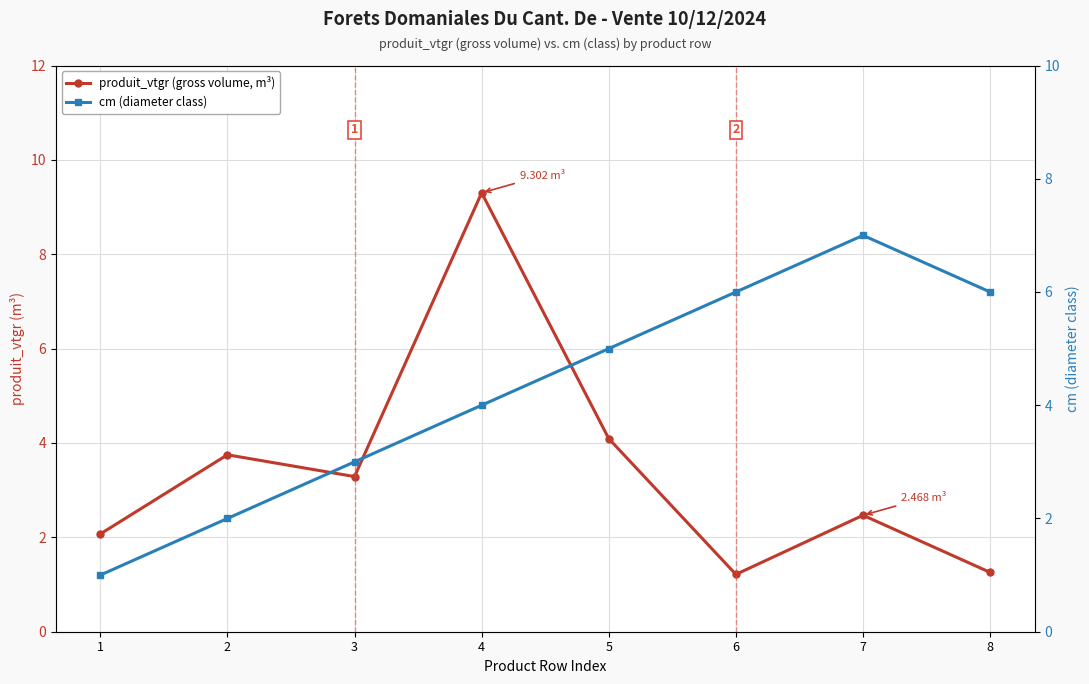

True or false: produit_vtgr (gross volume, m³) has more than 2 points higher than both neighbors.

True